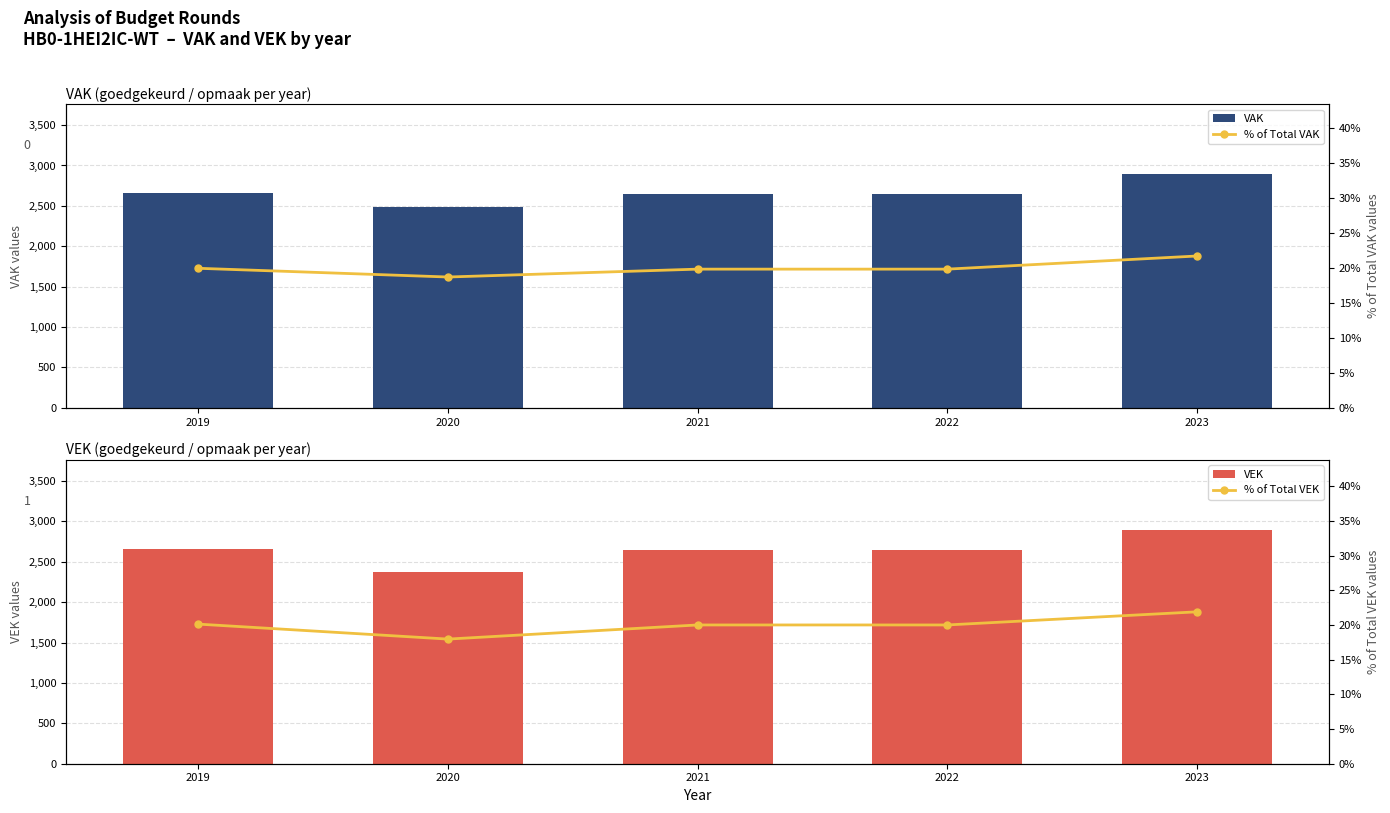

Read the % of Total VAK value at 2023.

21.7